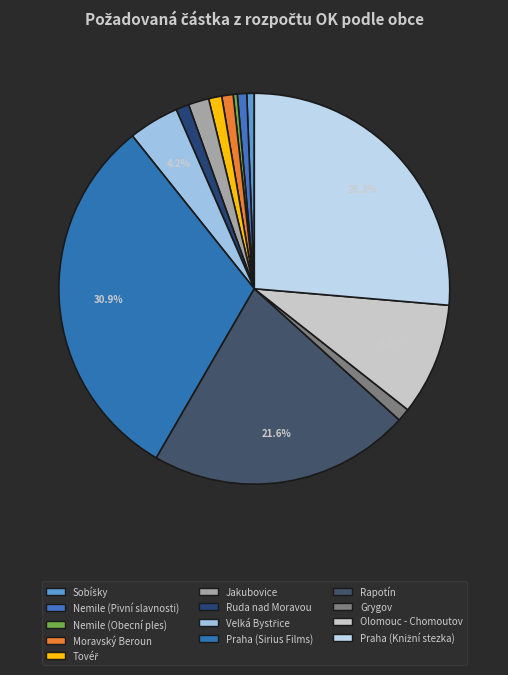

Count the number of slices in the pie.

13